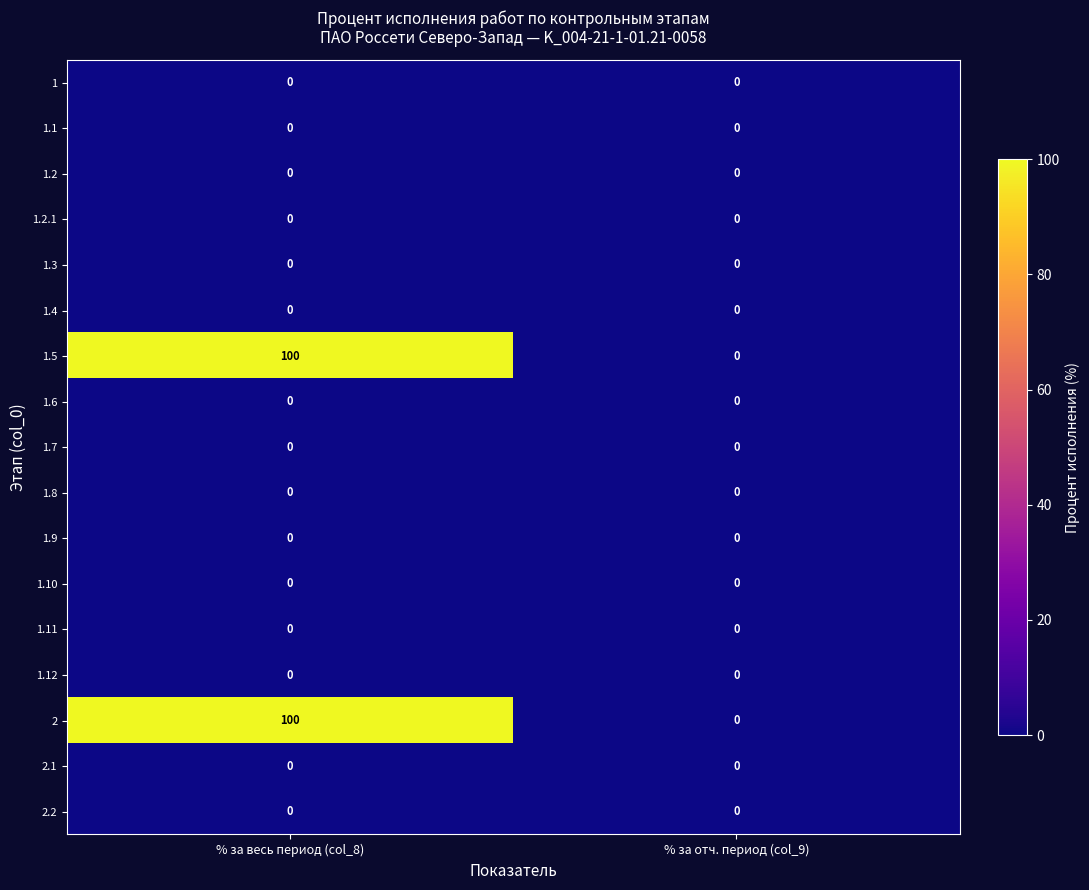

What is the spread (max minus min) of values at % за весь период (col_8)?

100